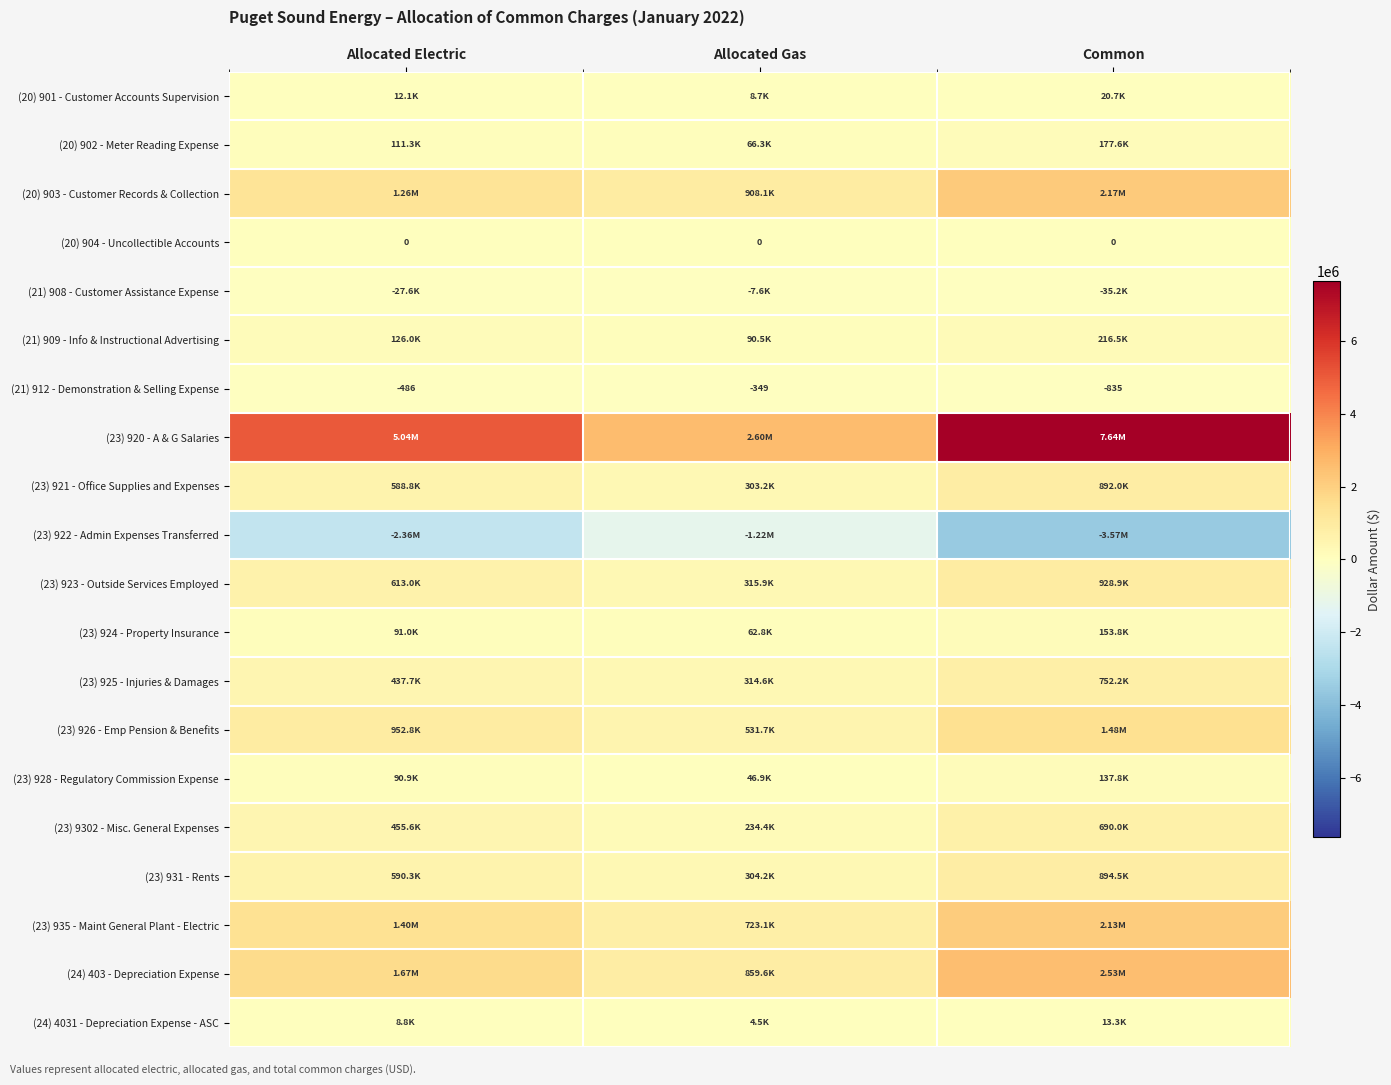

Which category has the lowest value across all series?

Common